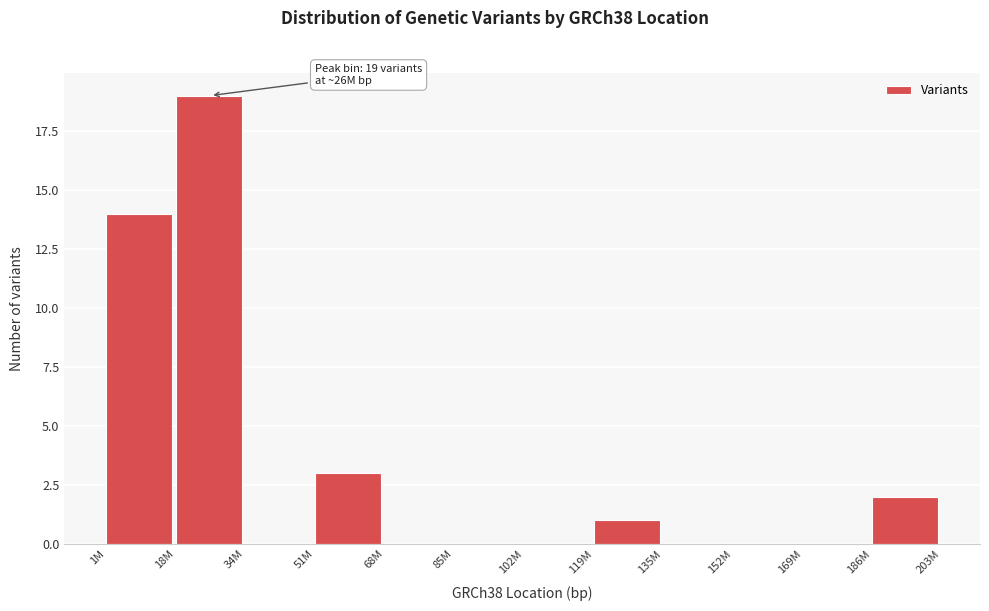

Reading right to left, extract all data points from this chart.

186M=2	169M=0	152M=0	135M=0	119M=1	102M=0	85M=0	68M=0	51M=3	34M=0	18M=19	1M=14